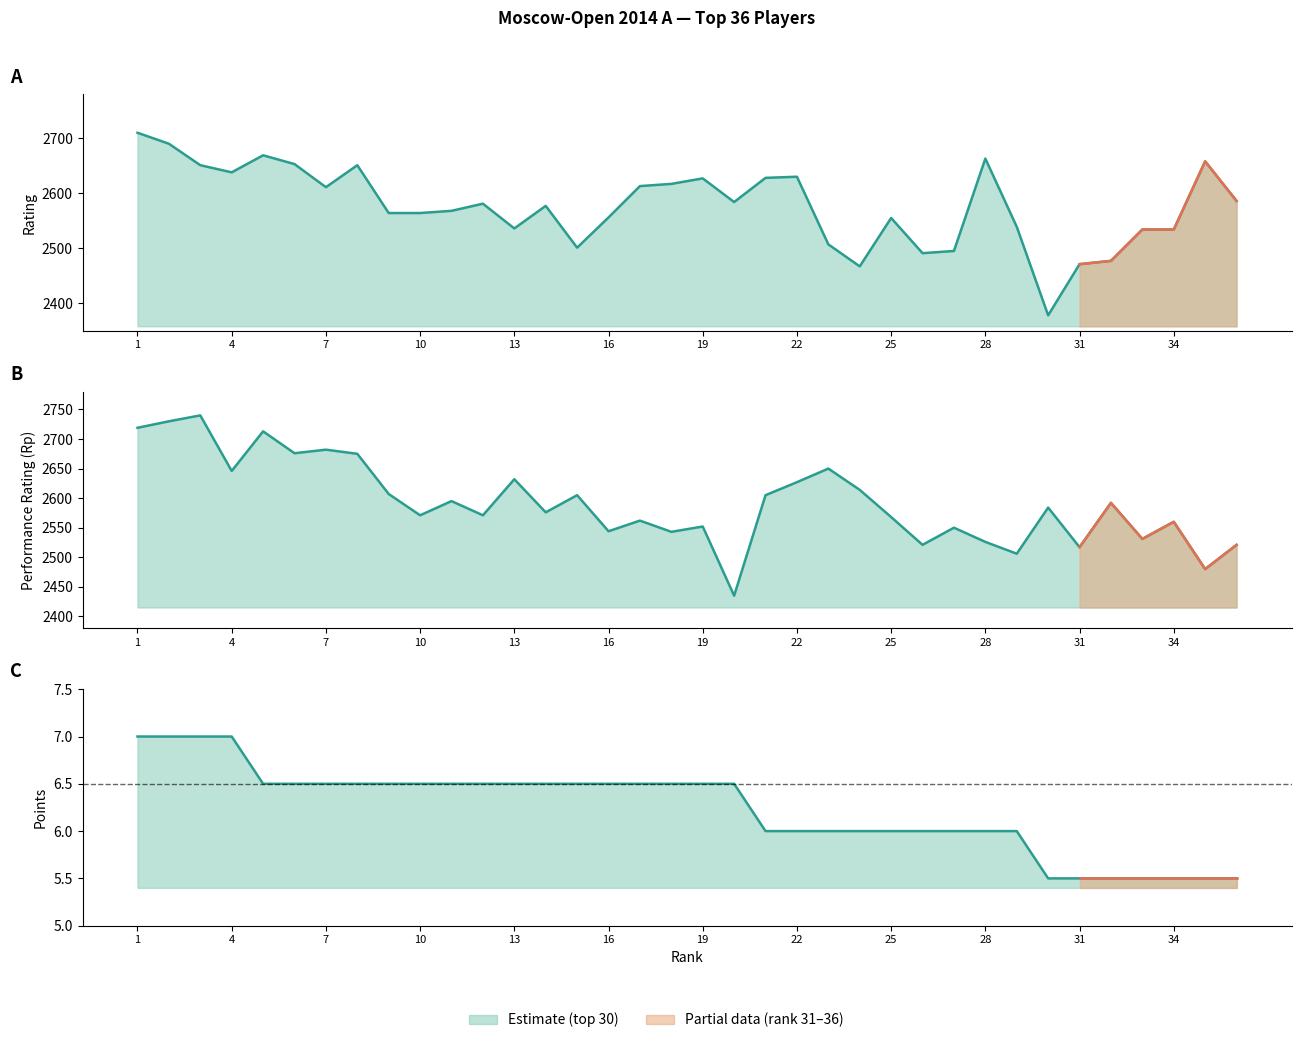

What is the spread (max minus min) of values at 24?

2608.0